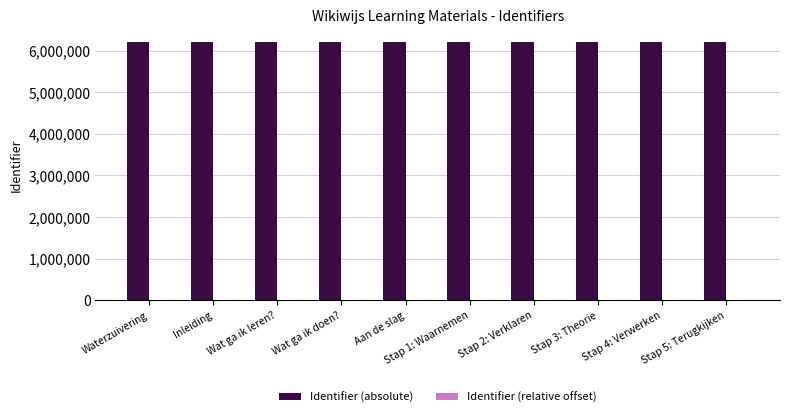

What is the maximum value shown in the chart?

6209713